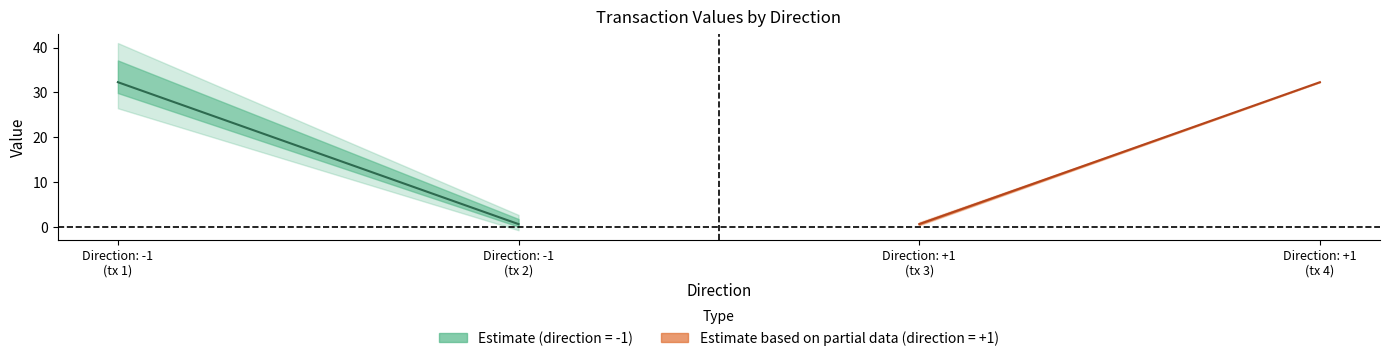

What is the minimum value shown in the chart?

0.7